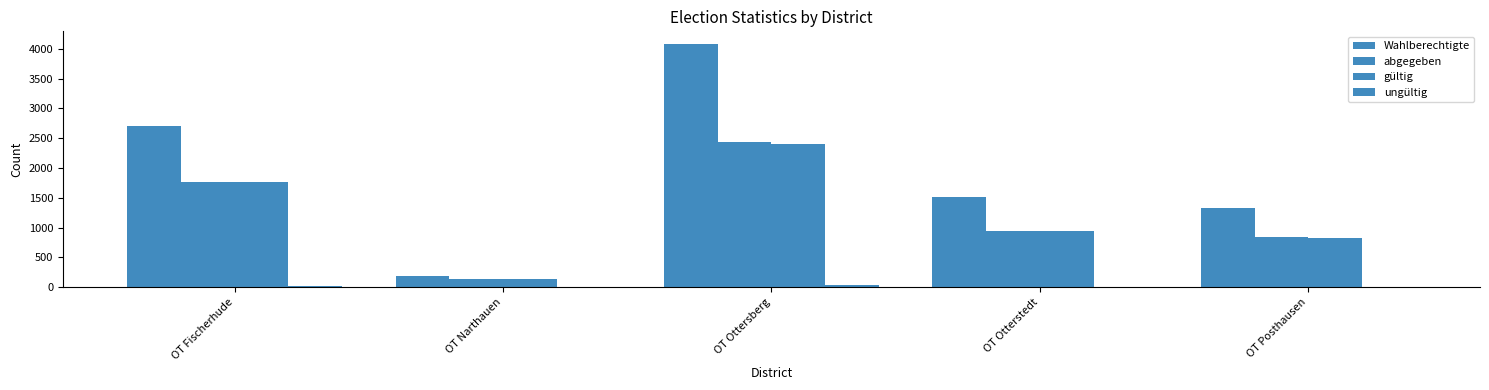

Count the number of data series in this chart.

4